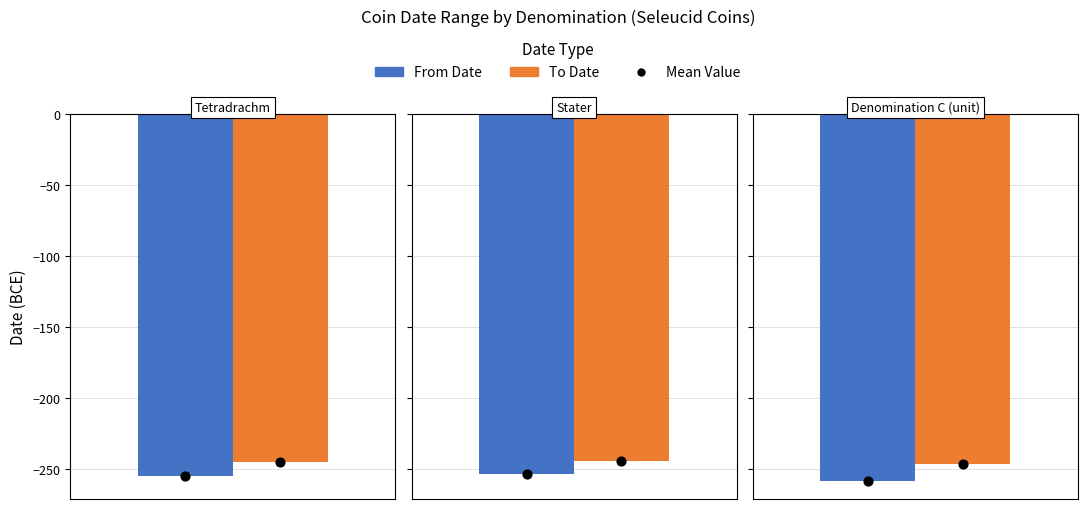

Which series reaches the maximum Y coordinate?

To Date